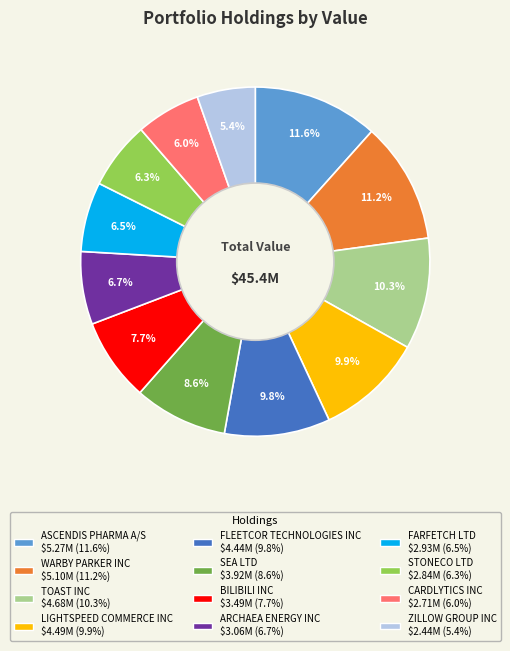

Which slice is the smallest?

ZILLOW GROUP INC